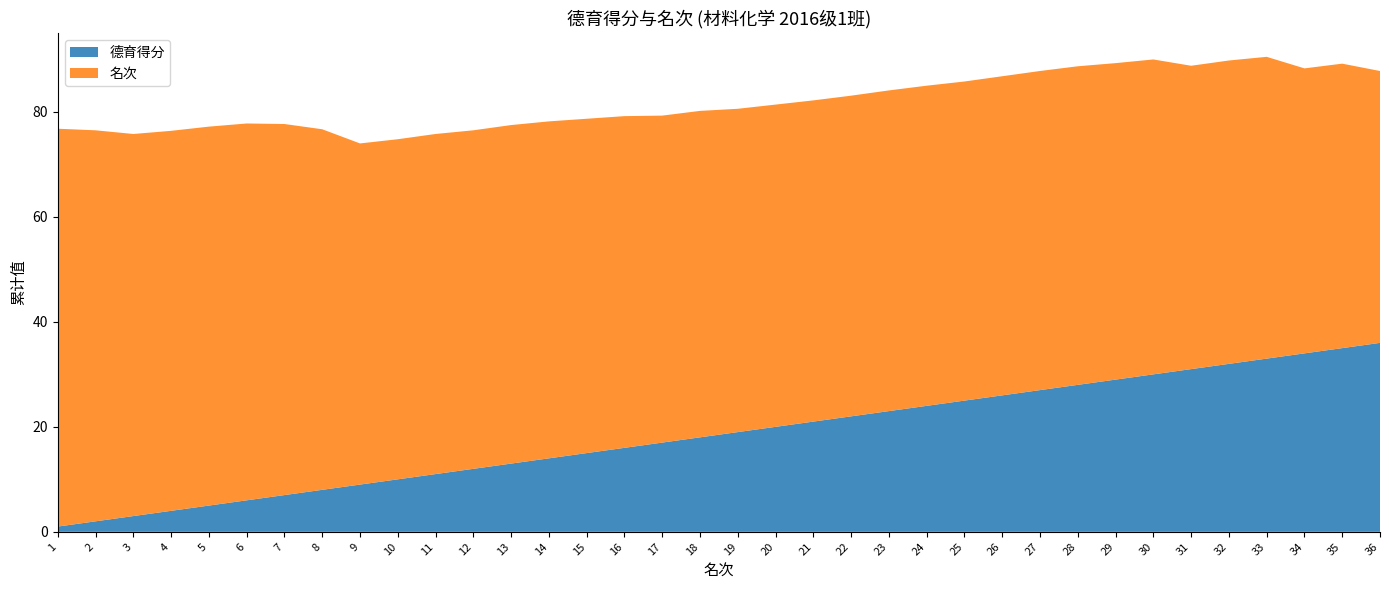

What is the difference between the maximum and minimum values in the 德育得分 series?

35.0